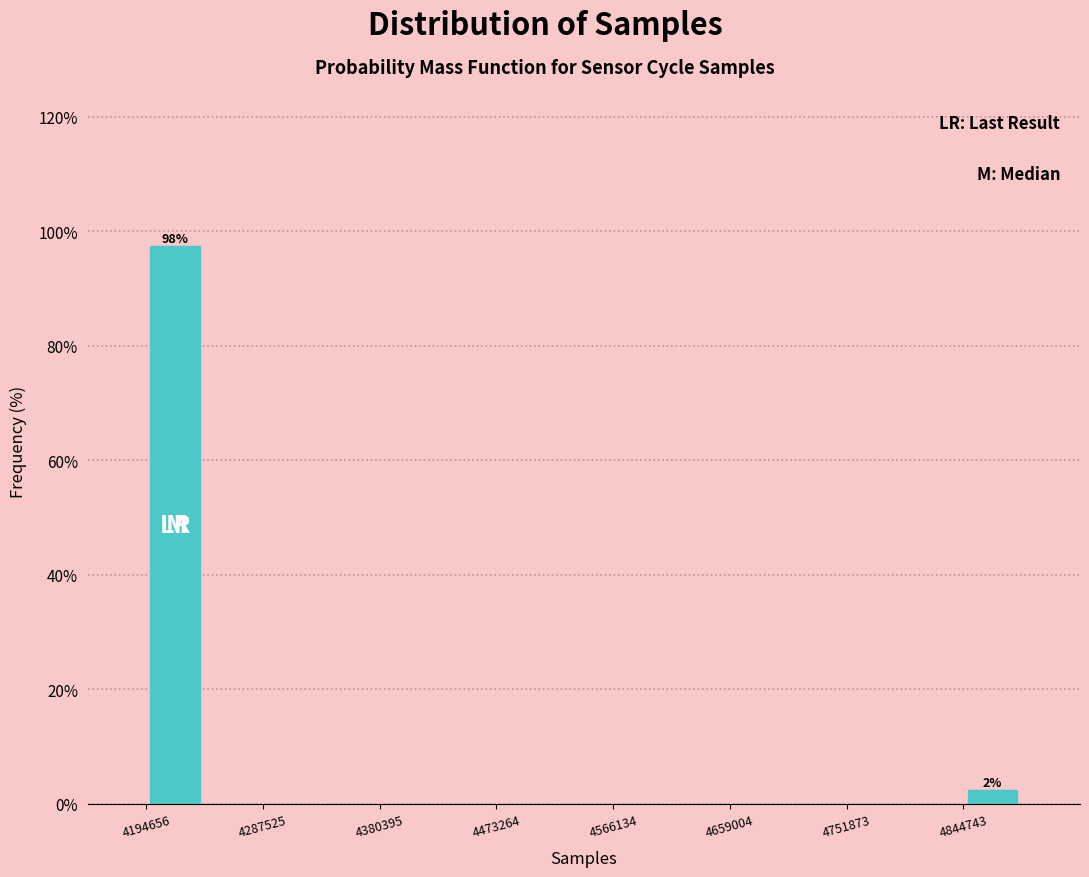

Which range on the x-axis has the tallest bar?

4190000 to 4240000